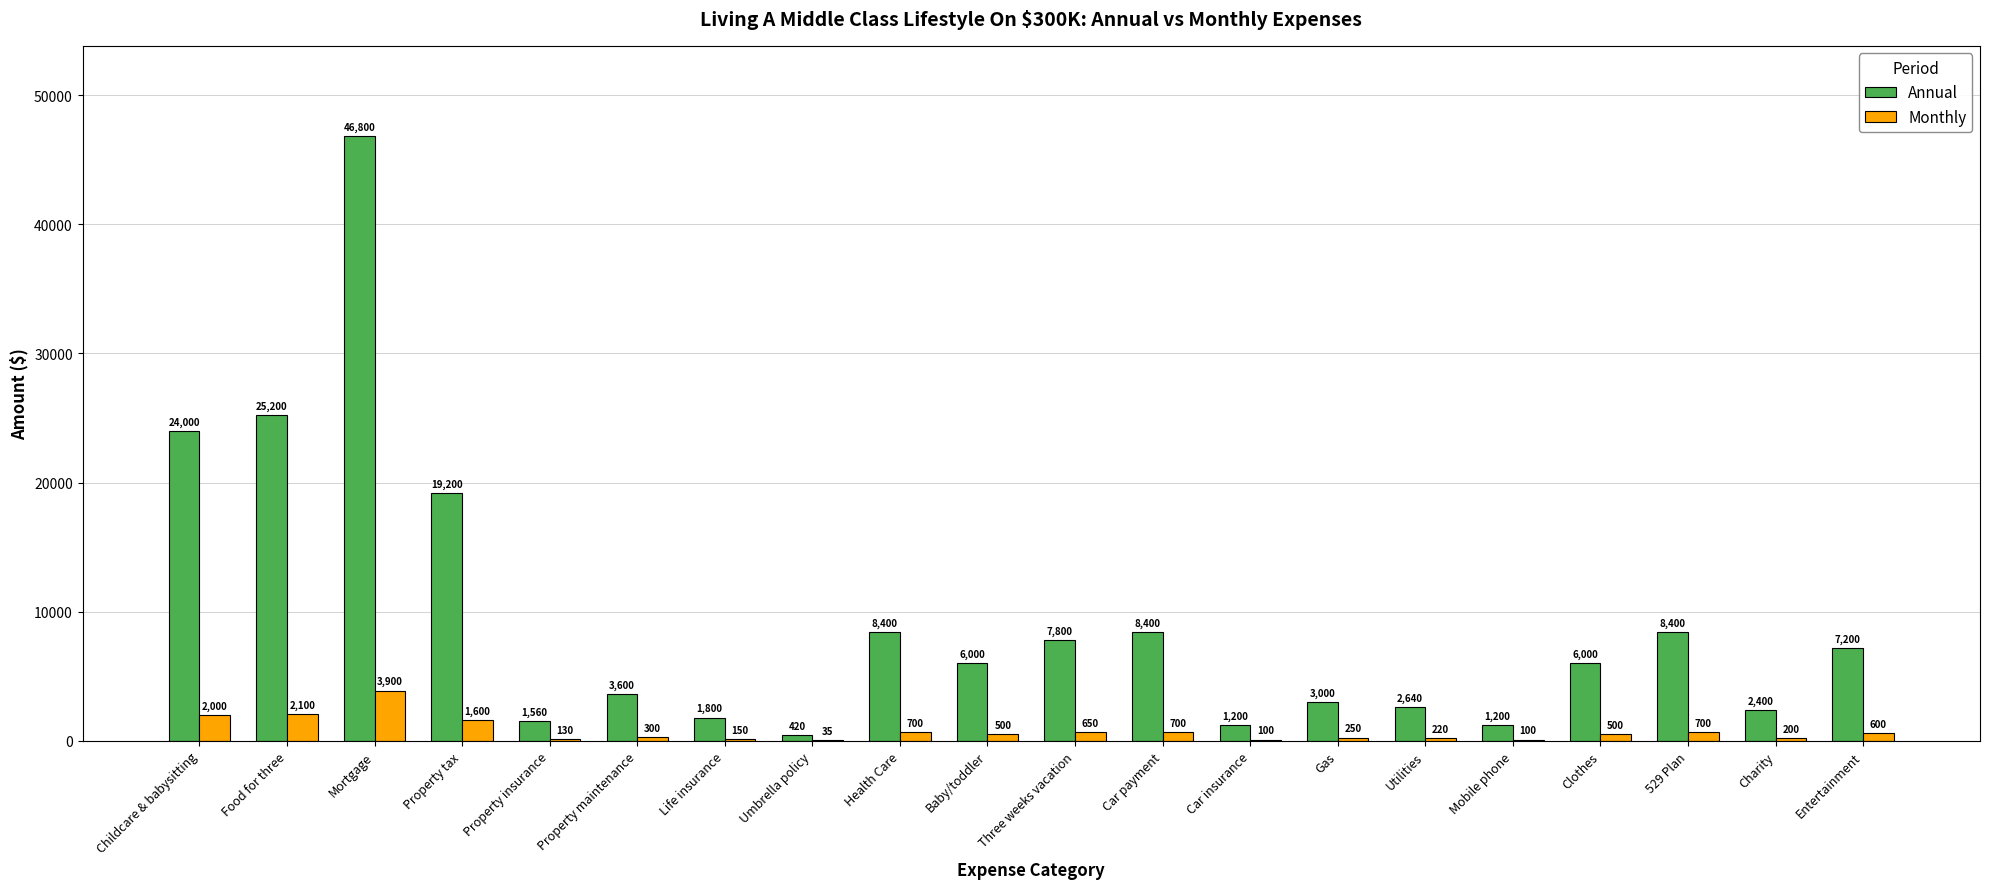

Reading right to left, what are all the values shown in this chart?

Annual: Entertainment=7200	Charity=2400	529 Plan=8400	Clothes=6000	Mobile phone=1200	Utilities=2640	Gas=3000	Car insurance=1200	Car payment=8400	Three weeks vacation=7800	Baby/toddler=6000	Health Care=8400	Umbrella policy=420	Life insurance=1800	Property maintenance=3600	Property insurance=1560	Property tax=19200	Mortgage=46800	Food for three=25200	Childcare & babysitting=24000
Monthly: Entertainment=600	Charity=200	529 Plan=700	Clothes=500	Mobile phone=100	Utilities=220	Gas=250	Car insurance=100	Car payment=700	Three weeks vacation=650	Baby/toddler=500	Health Care=700	Umbrella policy=35	Life insurance=150	Property maintenance=300	Property insurance=130	Property tax=1600	Mortgage=3900	Food for three=2100	Childcare & babysitting=2000